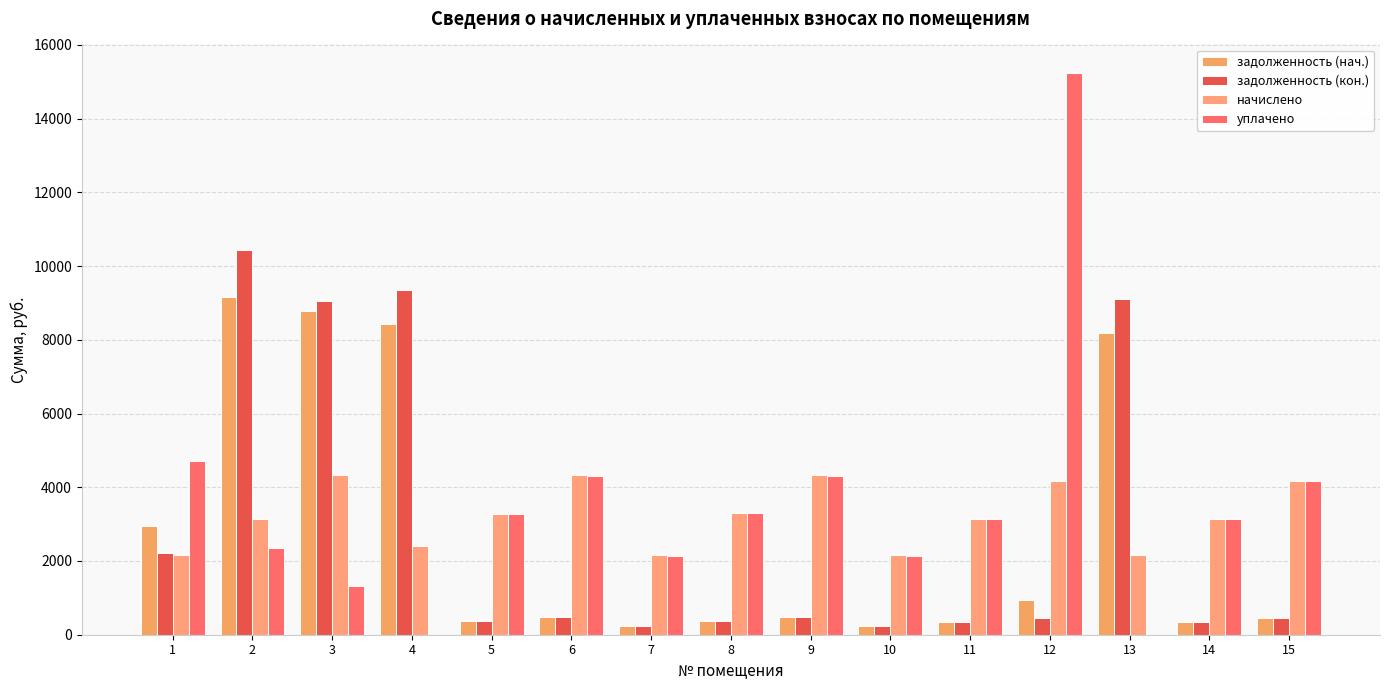

Does the chart contain stacked bars?

No